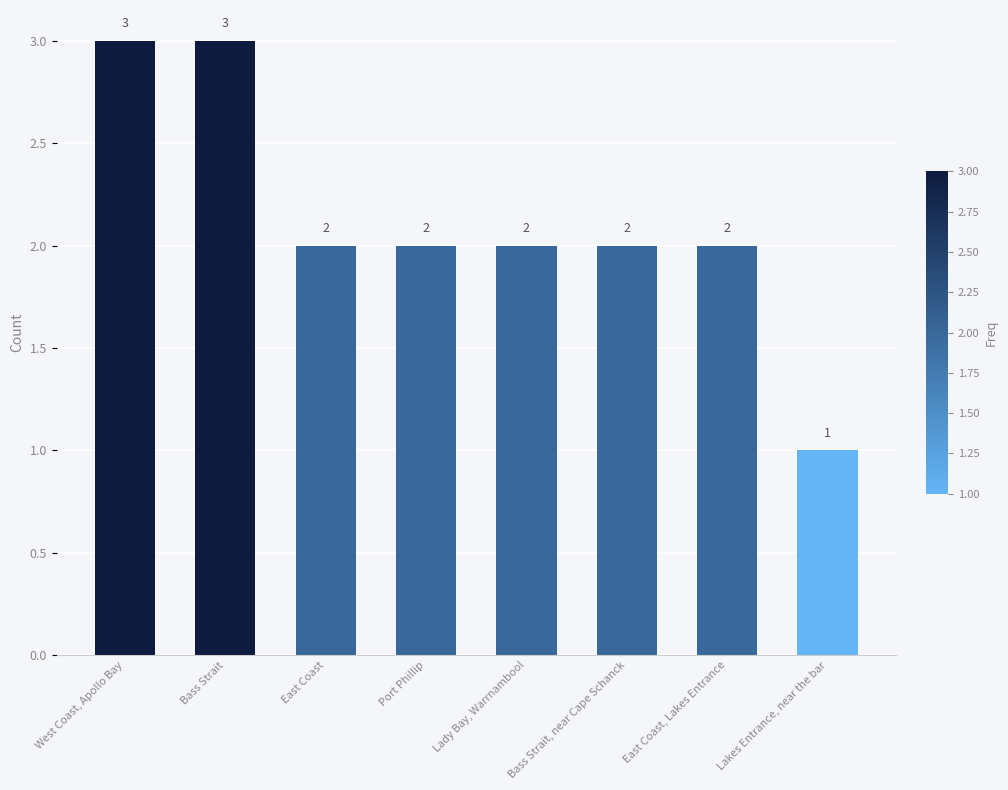

Which label corresponds to the smallest value in the chart?

Lakes Entrance, near the bar